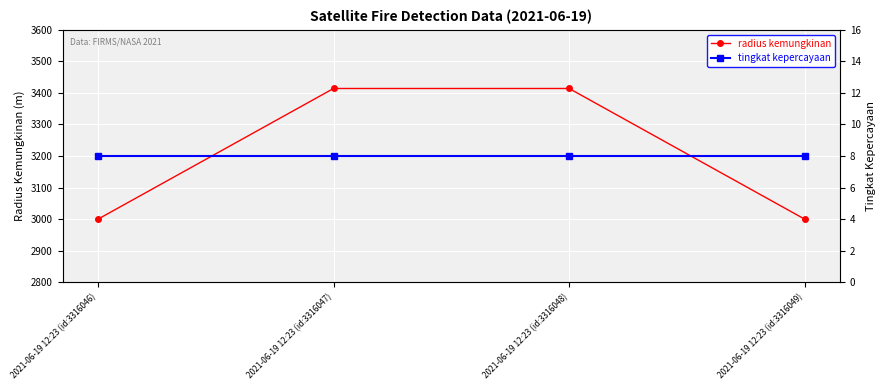

Where is radius kemungkinan nearest to the value 3207?

2021-06-19 12:23 (id:3316046)